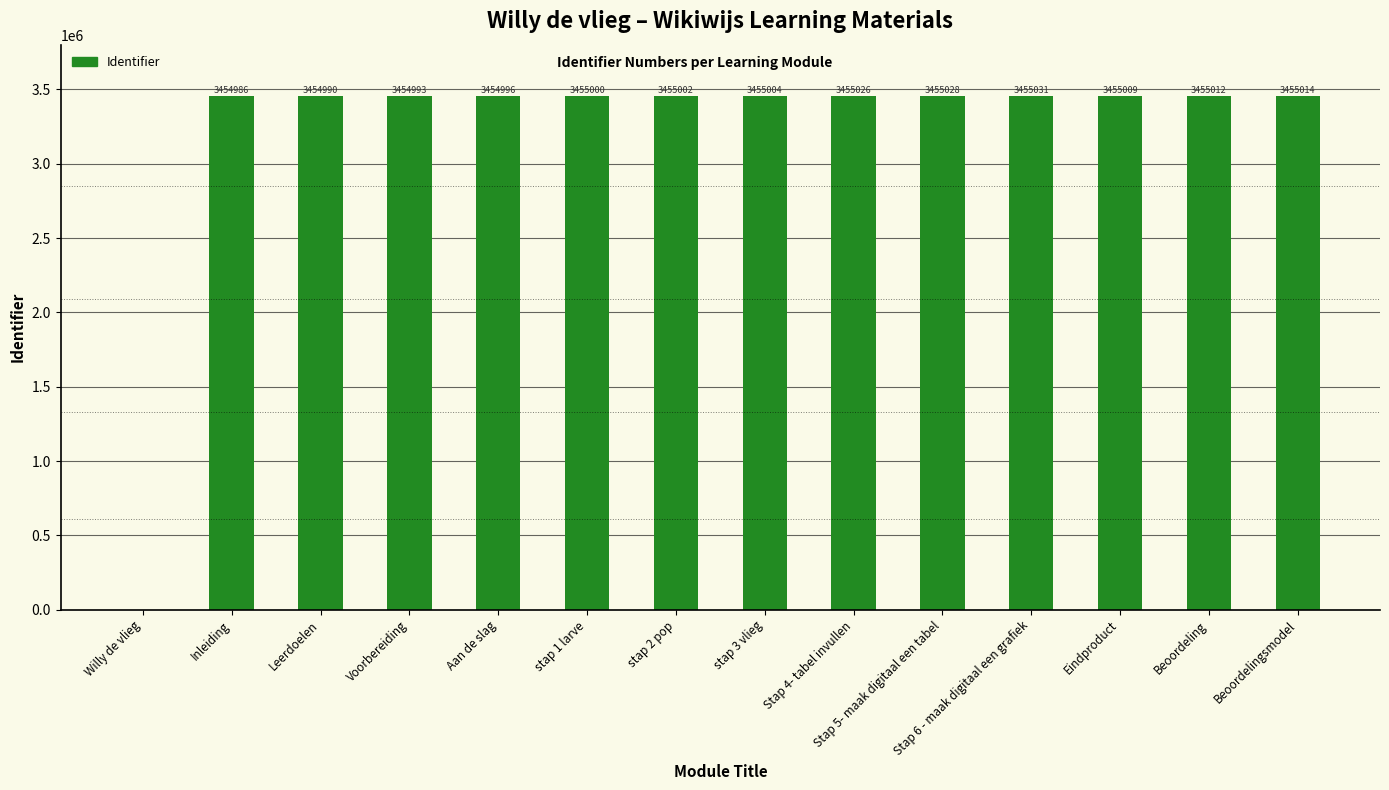

What is the change in value from stap 3 vlieg to Beoordelingsmodel?

+10